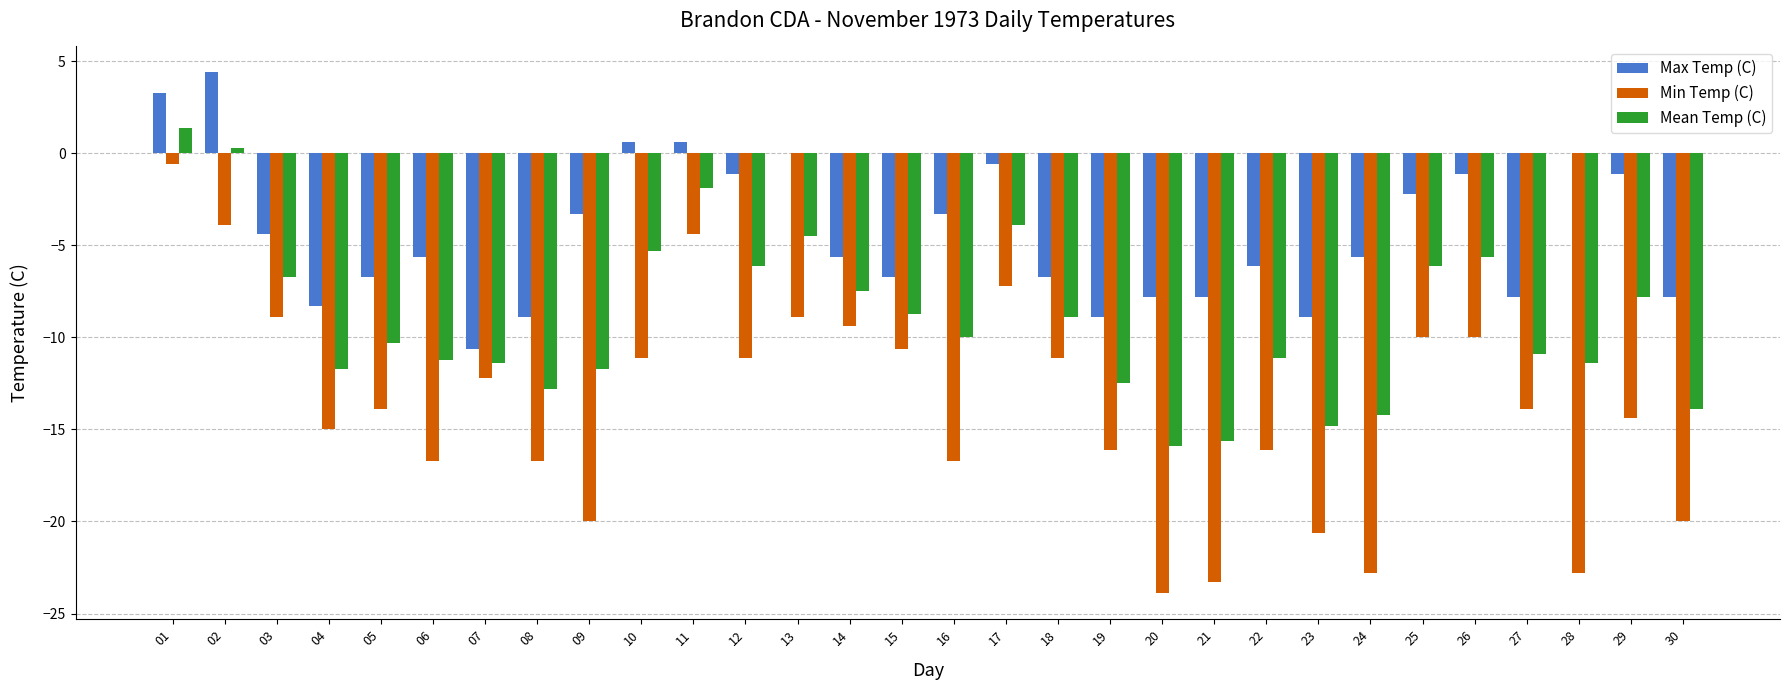

What is the difference between the Min Temp (C) values at 24 and 03?

13.9